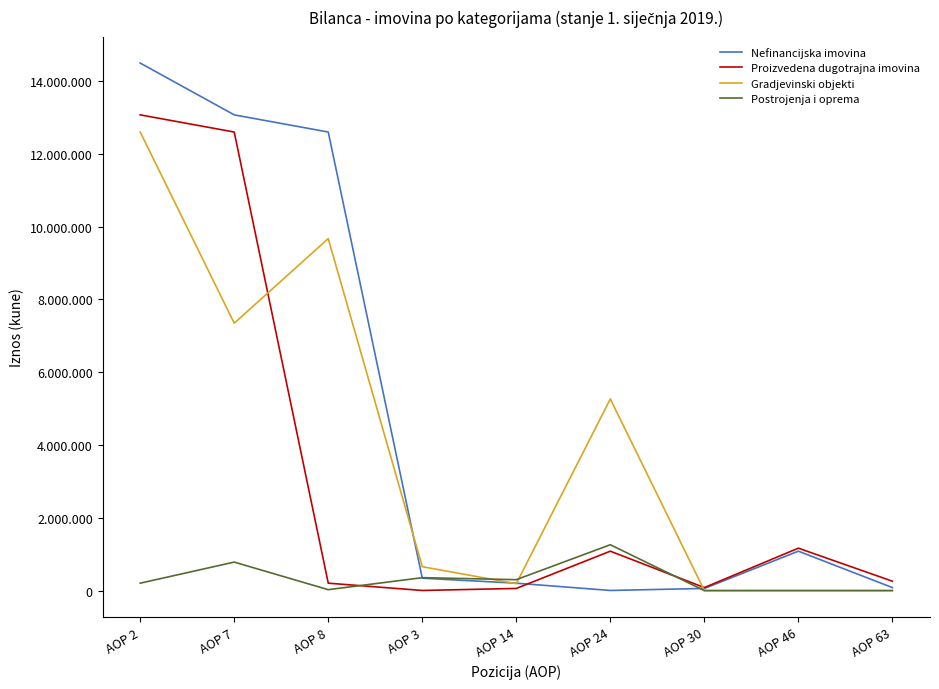

The value of Postrojenja i oprema at AOP 46 is 395865. True or false?

False